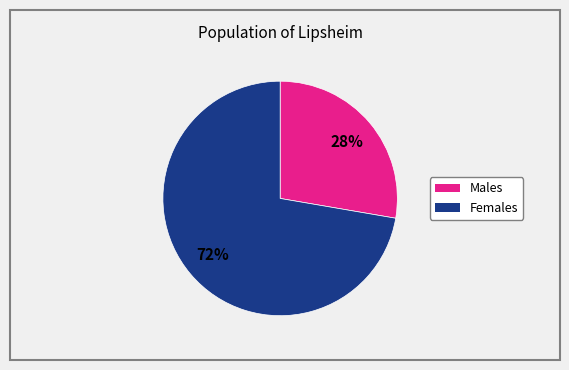

To the nearest percent, what is the average slice percentage?

50%